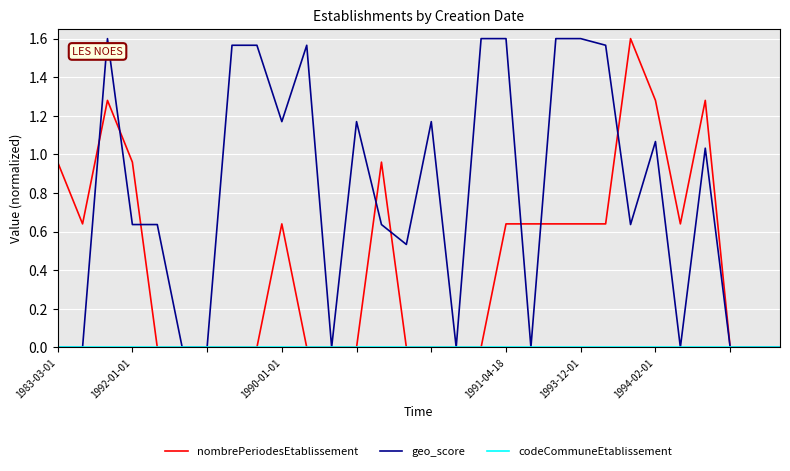

Which series has the largest total across all categories?

geo_score